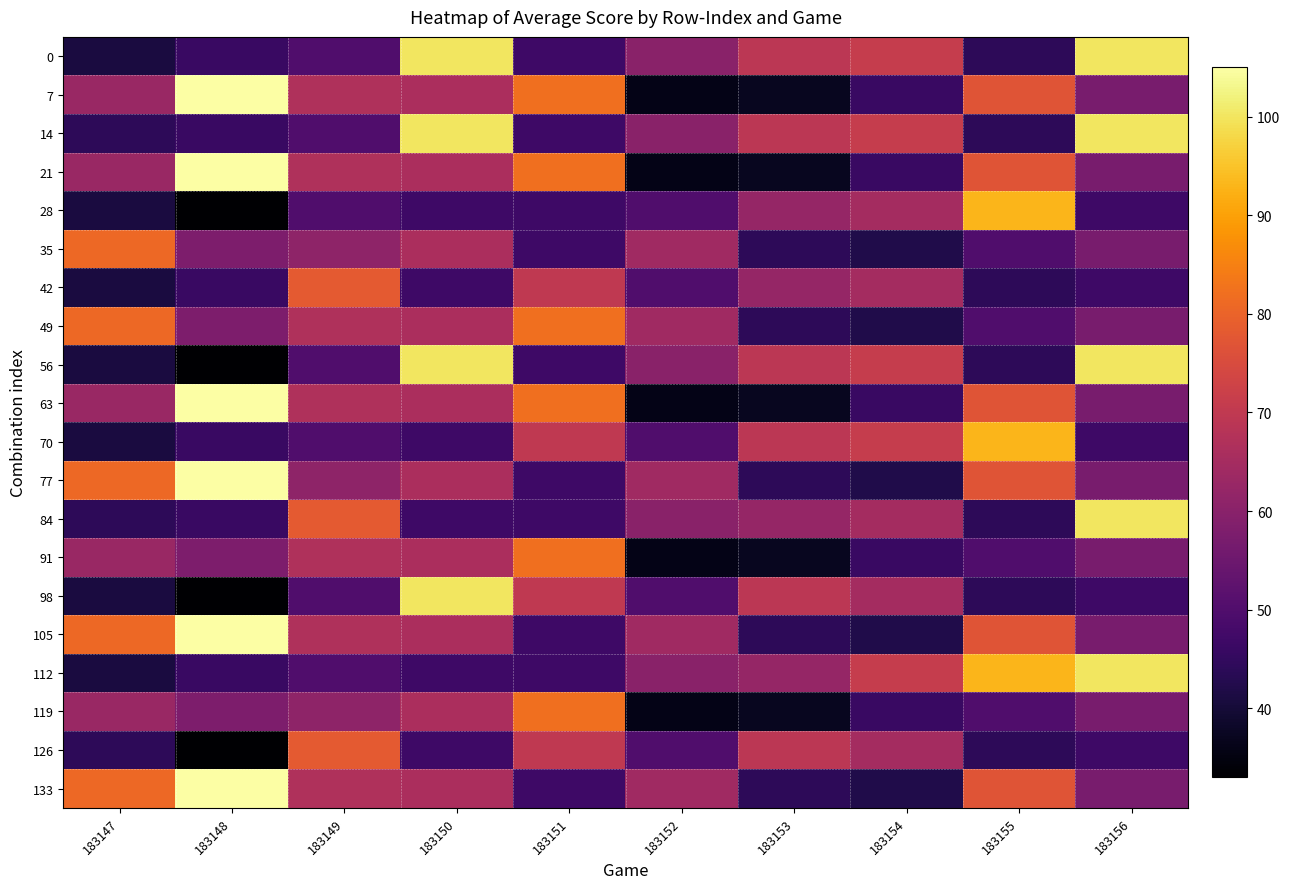

At 183155, list the series in order from largest to smallest.

28, 70, 112, 7, 21, 63, 77, 105, 133, 35, 49, 91, 119, 0, 14, 42, 56, 84, 98, 126